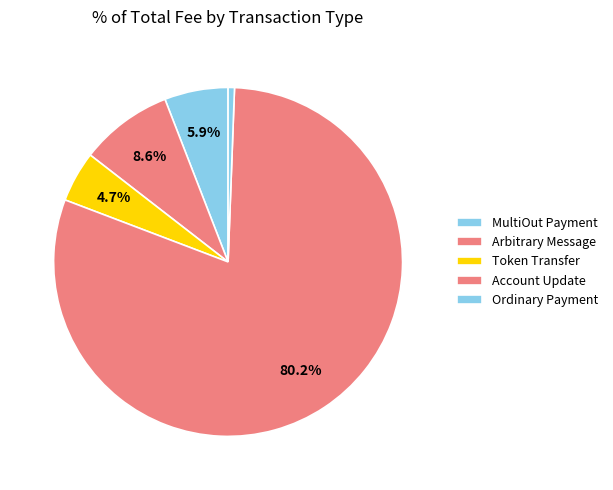

Count the number of slices in the pie.

5